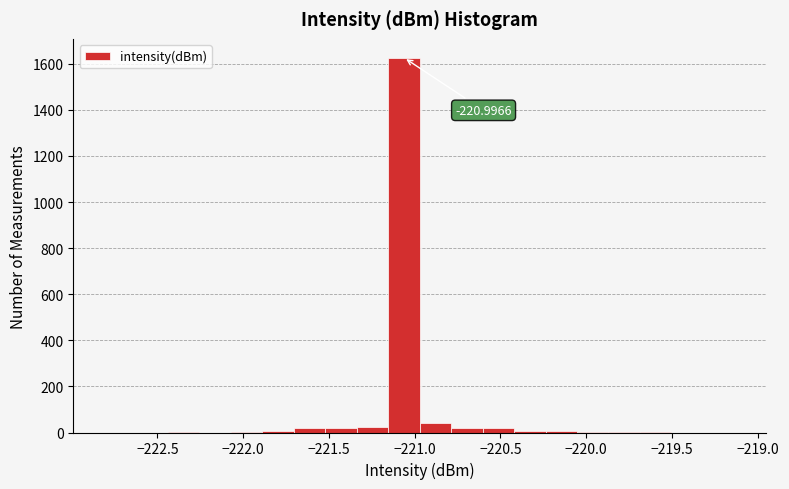

Read against the x-axis, roughly where is the centre of the tallest bar?

-221.05